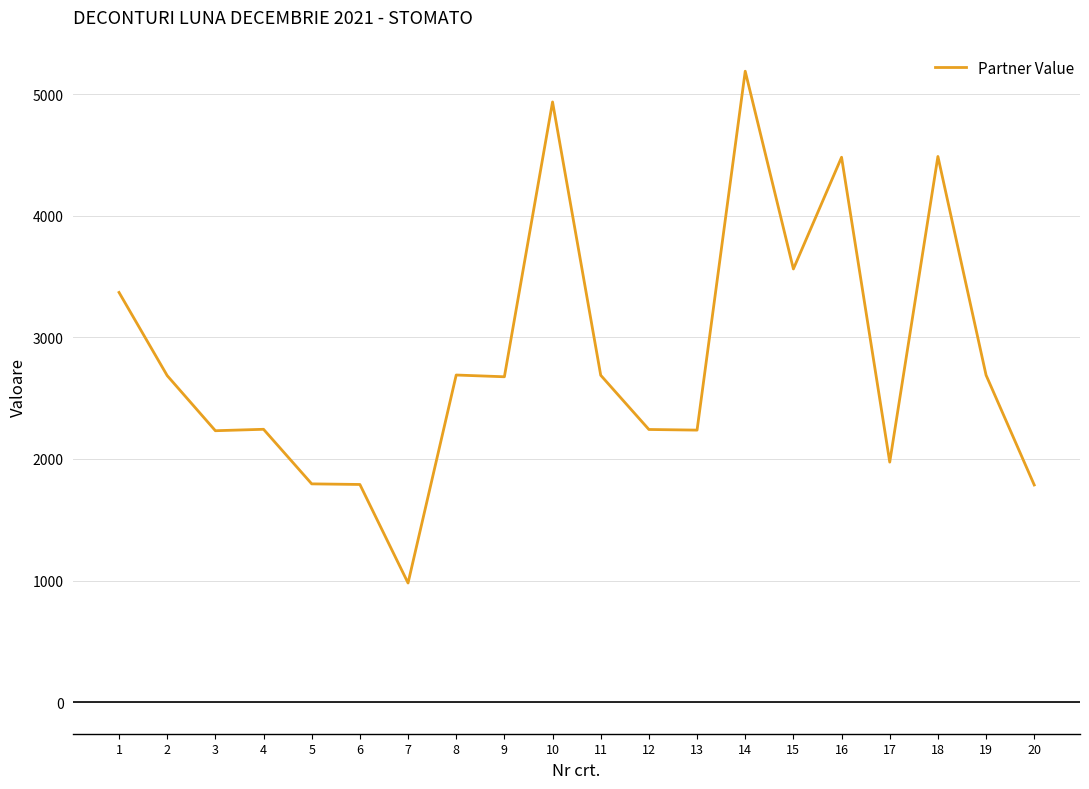

What is the greatest value displayed?

5188.0